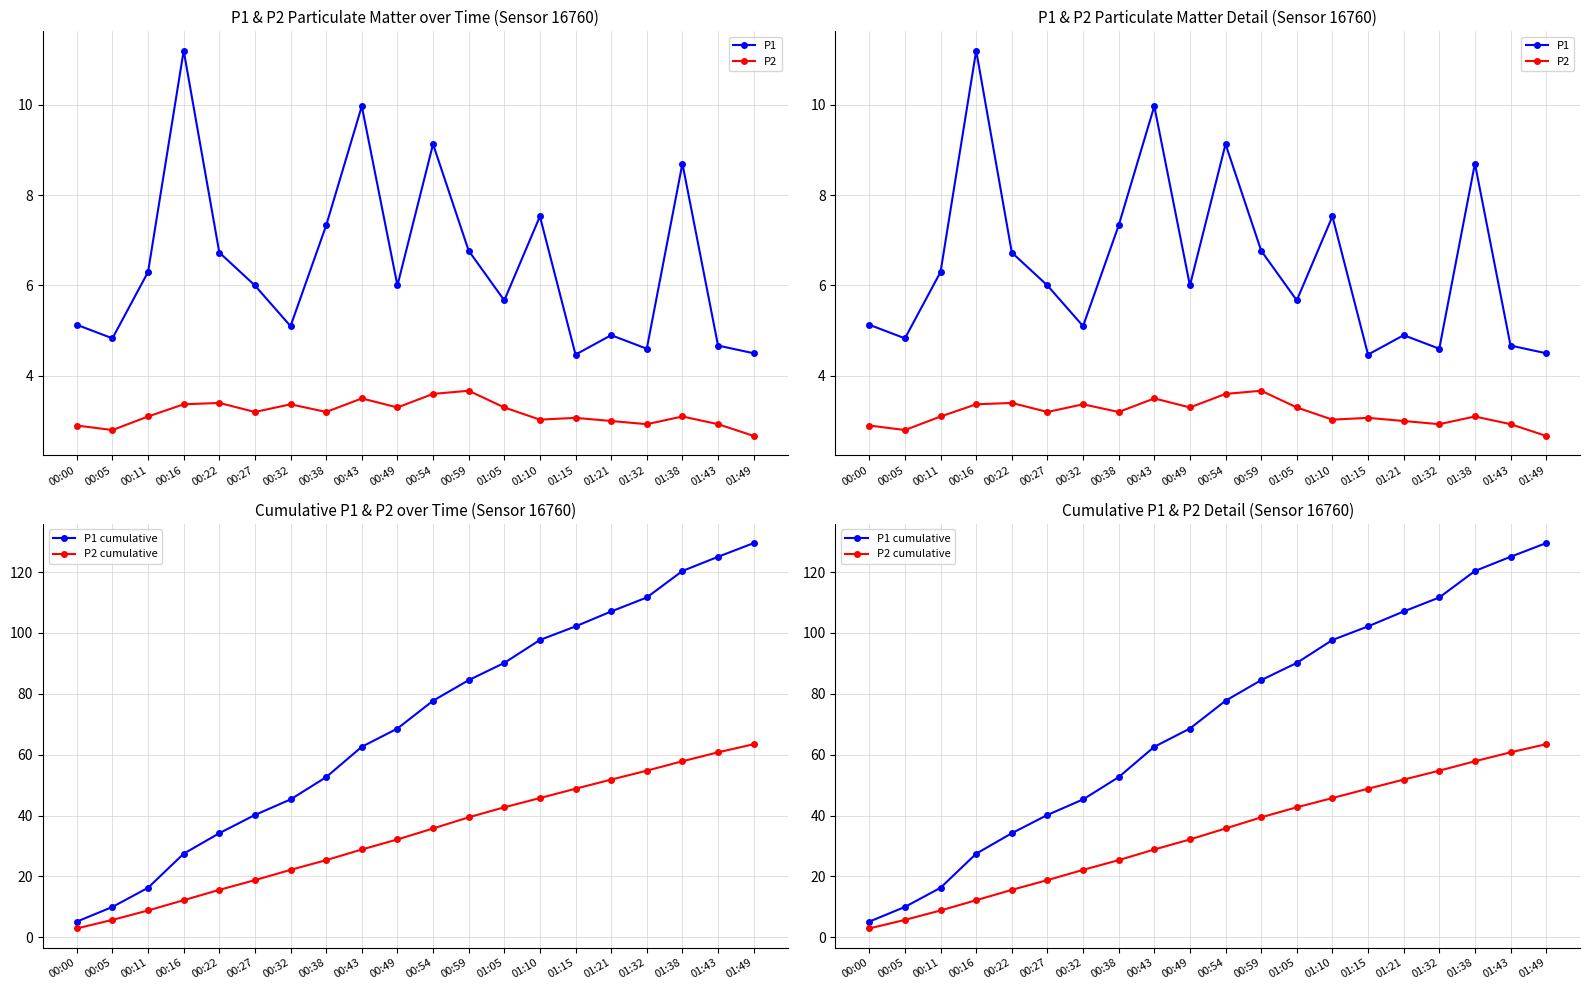

Count the number of categories in the chart.

20